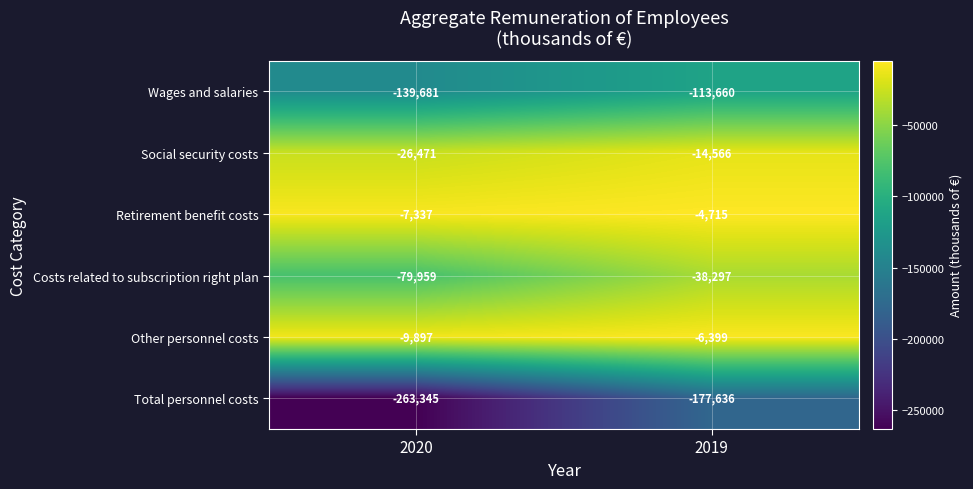

Reading left to right, list all the values displayed in this chart.

Wages and salaries: 2020=-139681	2019=-113660
Social security costs: 2020=-26471	2019=-14566
Retirement benefit costs: 2020=-7337	2019=-4715
Costs related to subscription right plan: 2020=-79959	2019=-38297
Other personnel costs: 2020=-9897	2019=-6399
Total personnel costs: 2020=-263345	2019=-177636